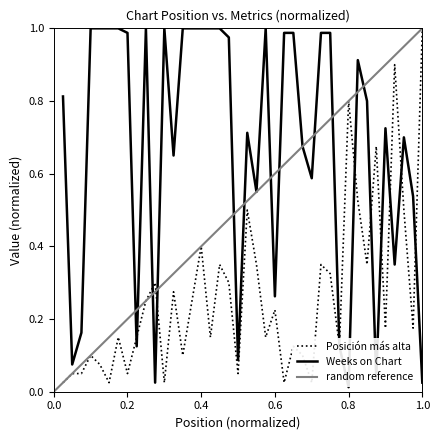

Is it true that Weeks on Chart equals 1.4 at 0.2?

False